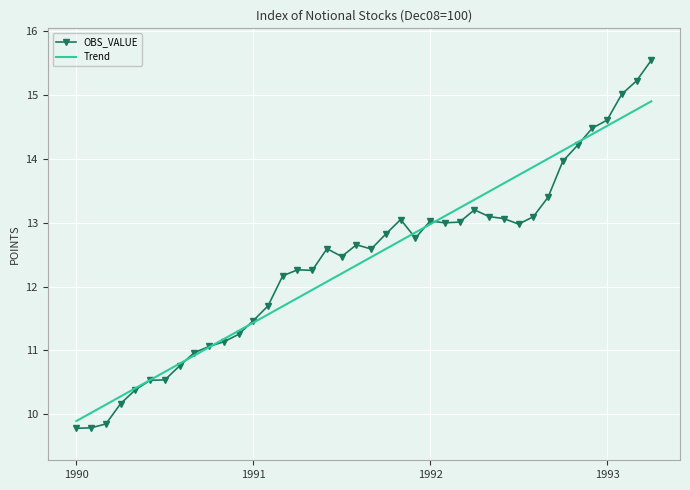

Rank the series by their maximum value, from lowest to highest.

Trend, OBS_VALUE